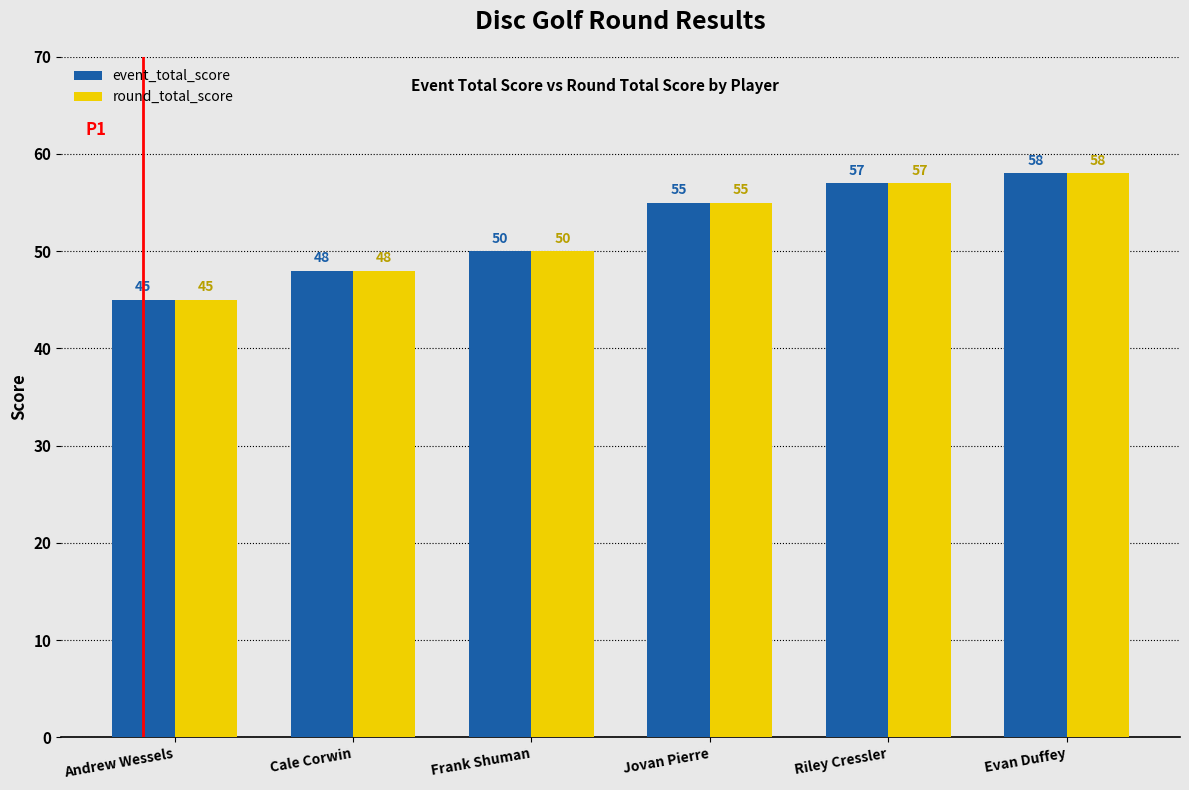

How many distinct data groups are displayed?

2